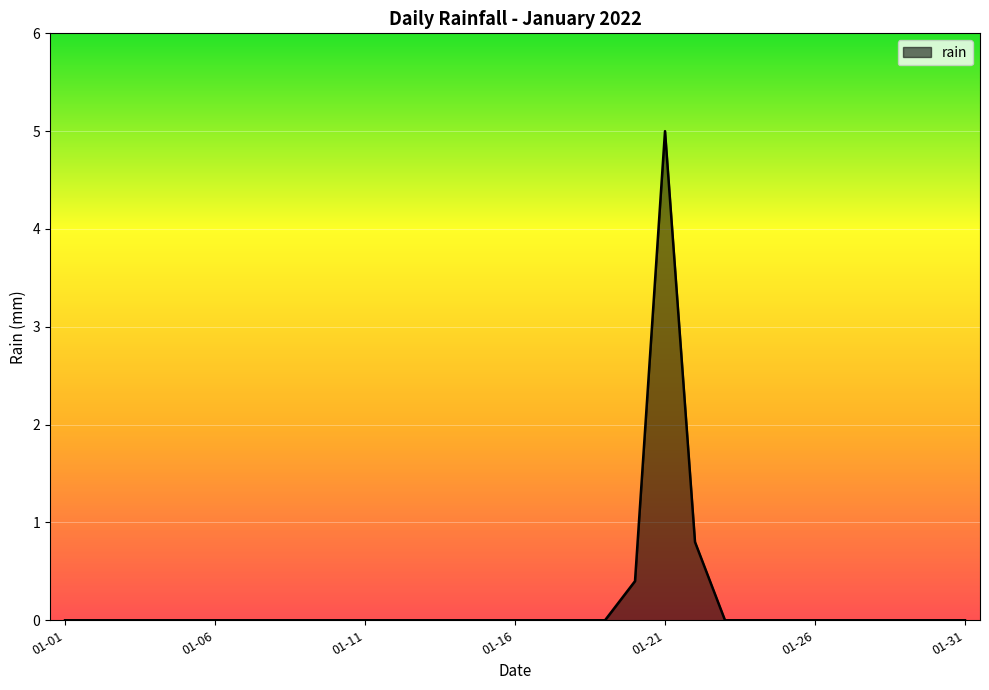

What is the difference between the maximum and minimum values?

5.0